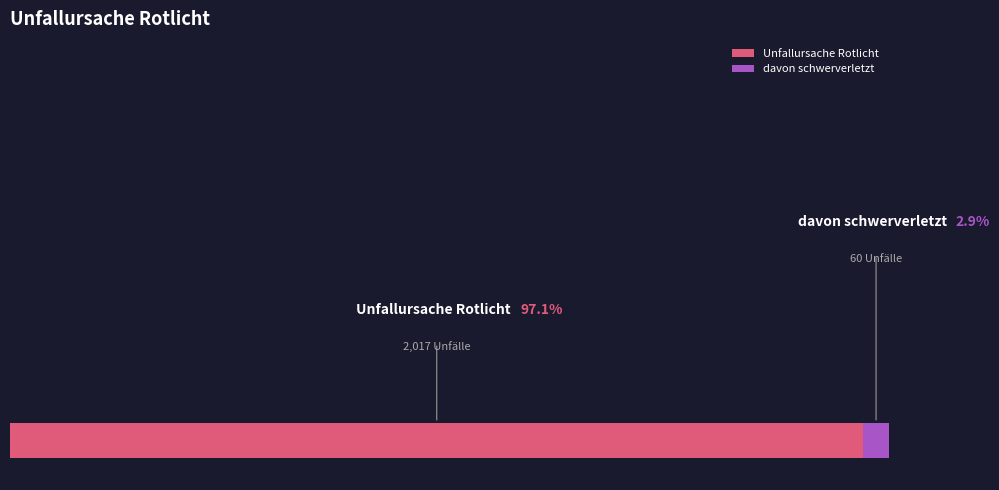

What is the ratio of the value at Unfallursache Rotlicht to the value at davon schwerverletzt?

33.6